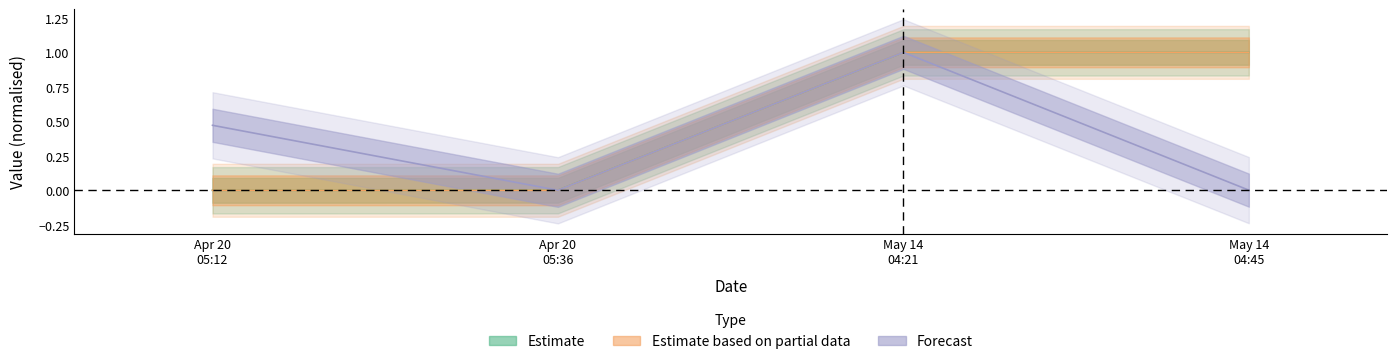

Is the value of Nonce at May 14 04:21 greater than the value of BlockHeight at Apr 20 05:12?

Yes